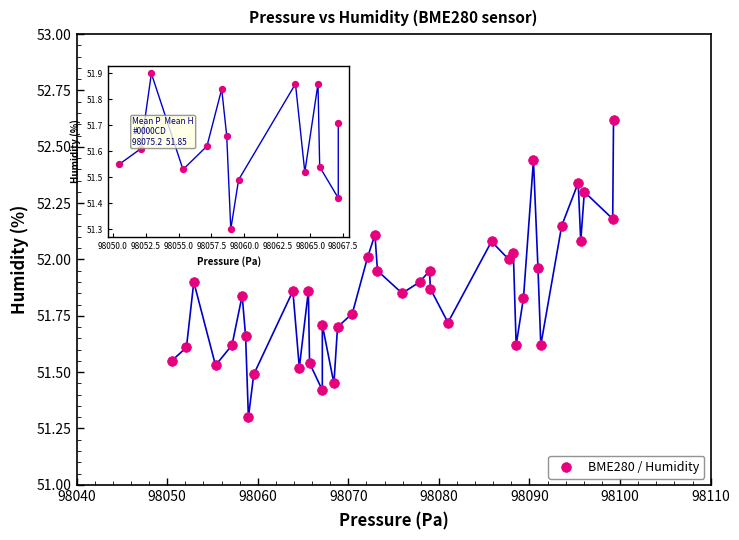

What Y value in the scatter plot is closest to 51?

51.3